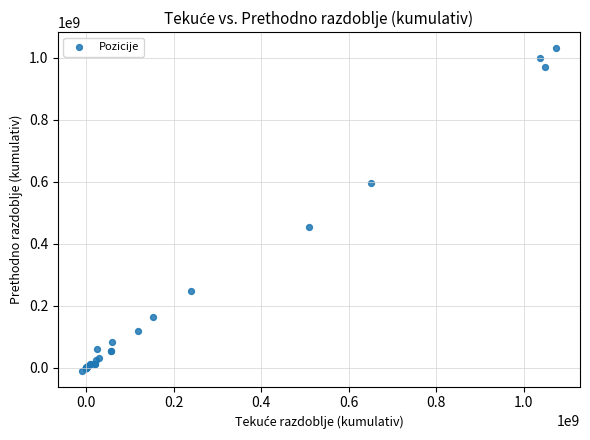

What Y value in the scatter plot is closest to 510827485?

453833256